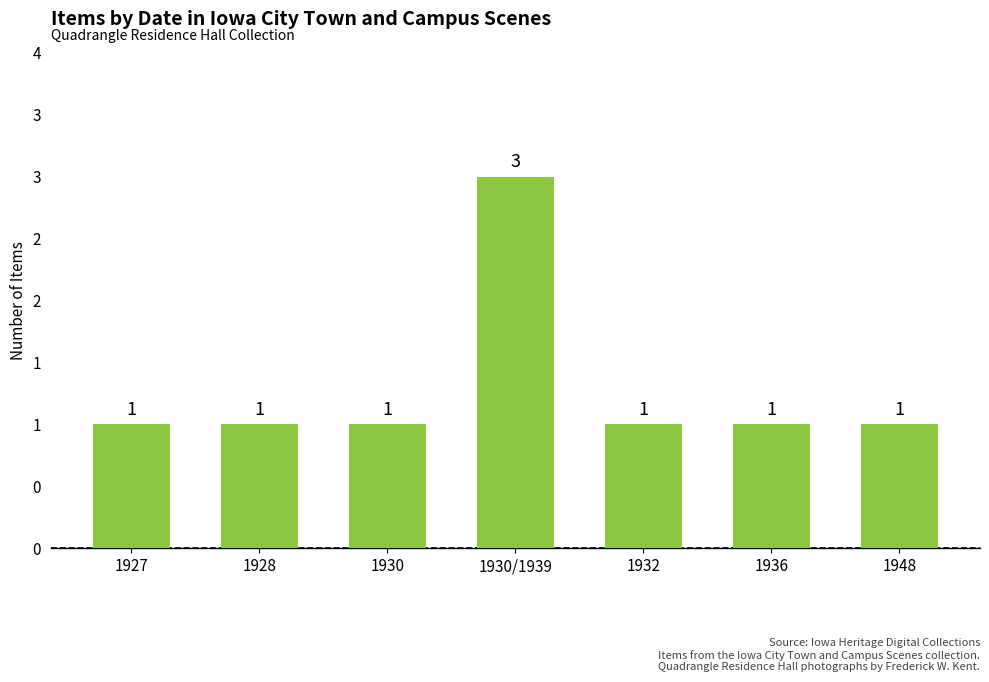

Which has a higher value, 1932 or 1928?

1932